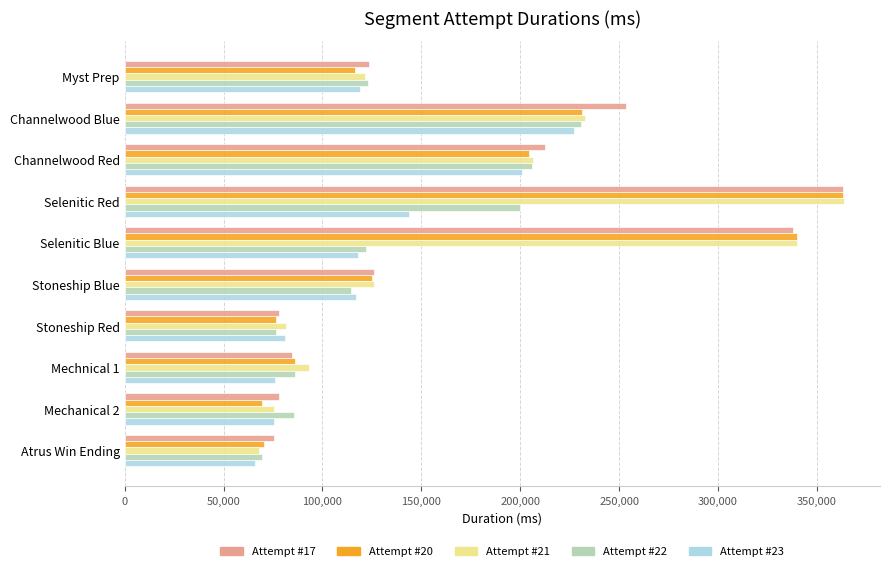

The Attempt #23 series shows 155120 at Selenitic Blue. True or false?

False